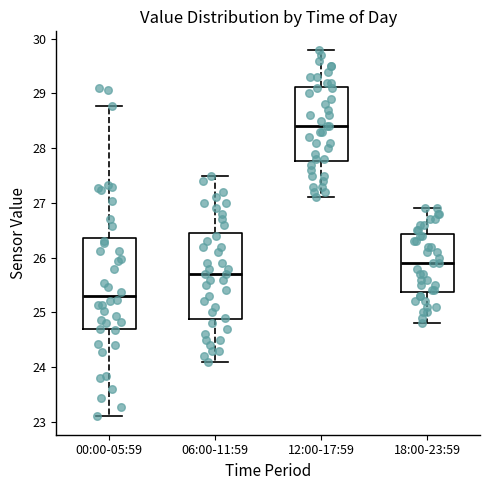

Which box has the lowest median line?

00:00-05:59